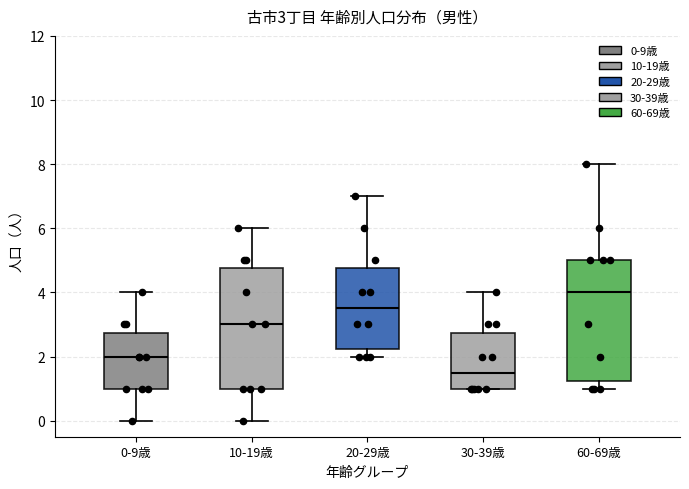

Which box's median line is the highest?

60-69歳